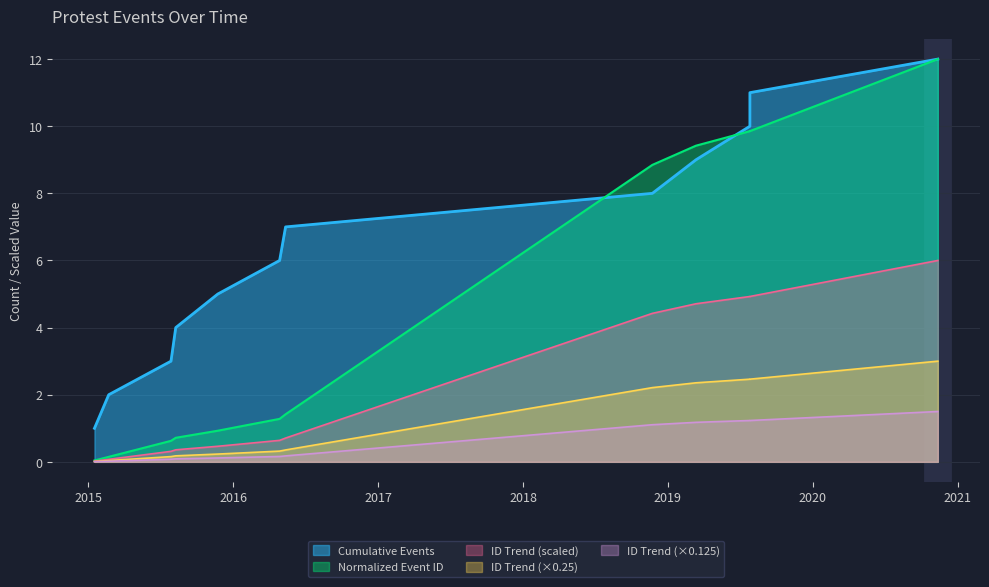

At which category is the sum across all series the highest?

2020-11-12